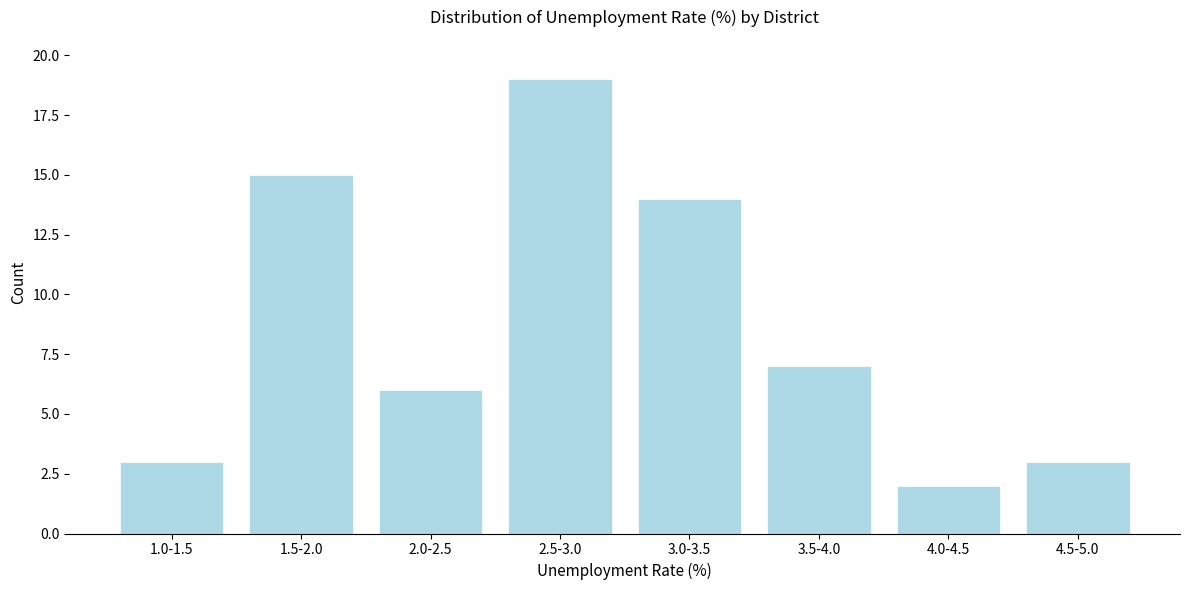

Reading left to right, what are all the values shown in this chart?

3	15	6	19	14	7	2	3